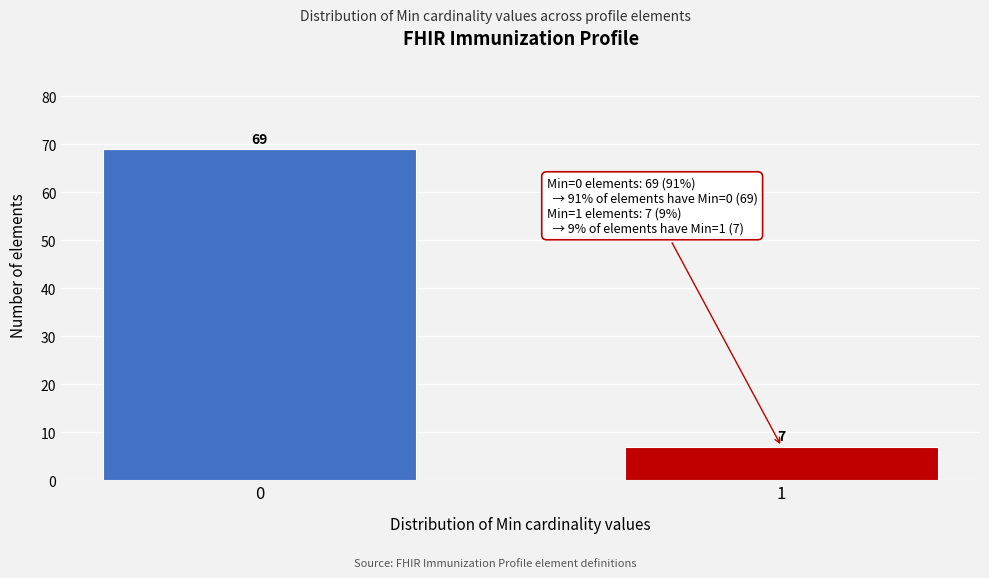

Reading left to right, list all the values displayed in this chart.

0=69	1=7